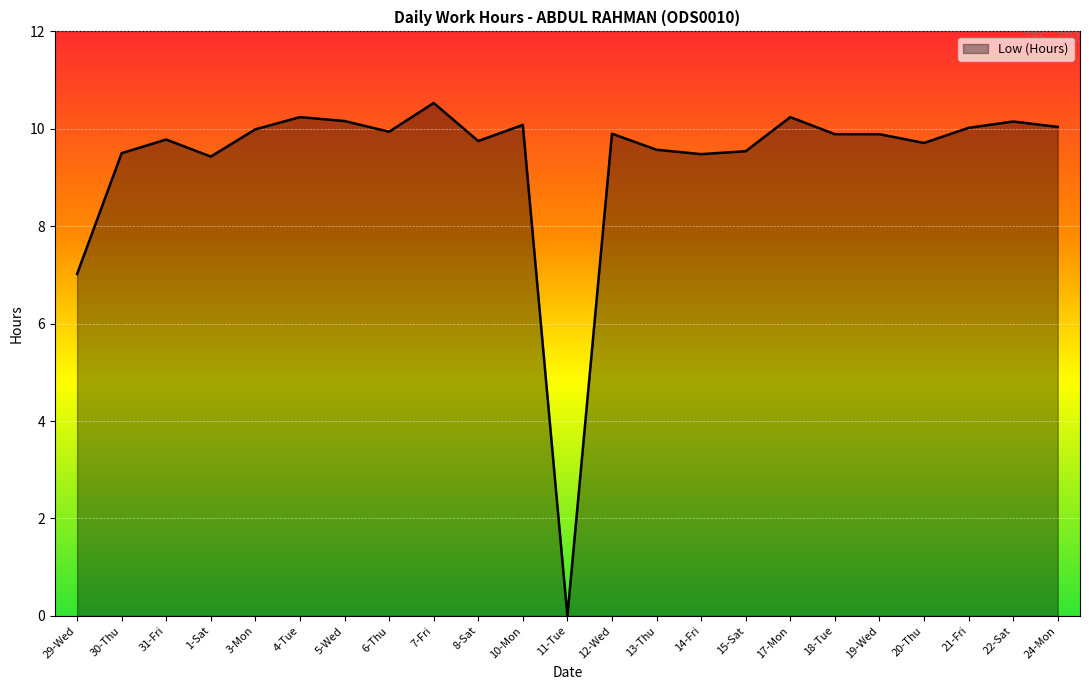

Count the number of data series in this chart.

1